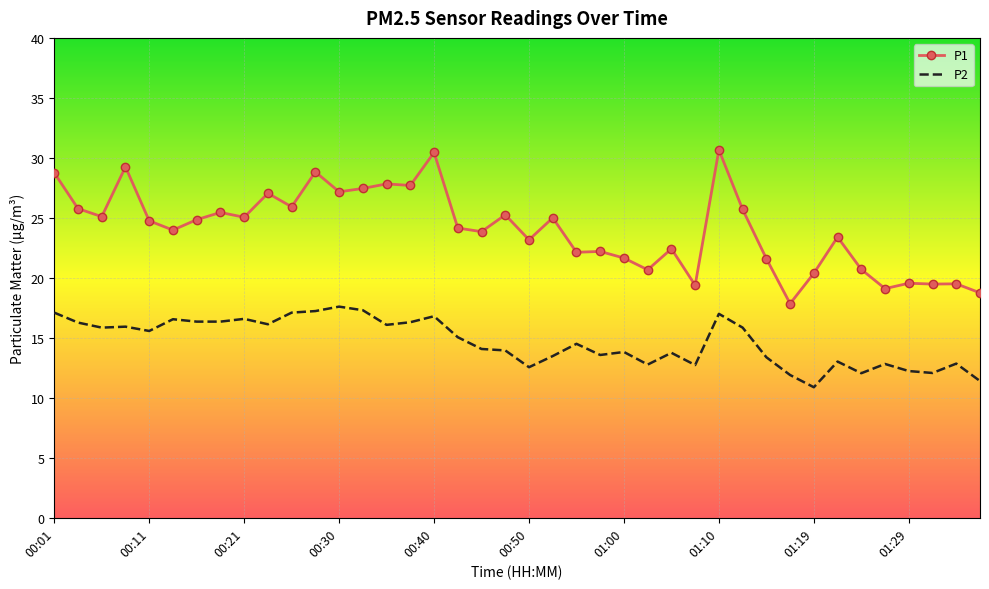

What are all the series names shown in the legend?

P1, P2